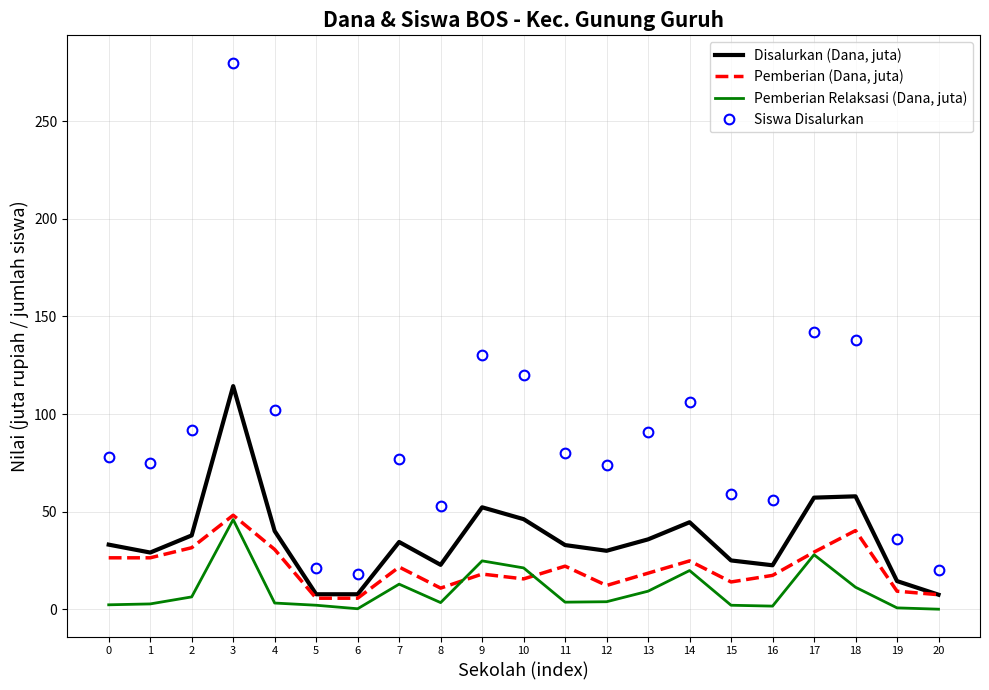

What is the difference between the maximum and minimum values in the Pemberian Relaksasi (Dana, juta) series?

45.9